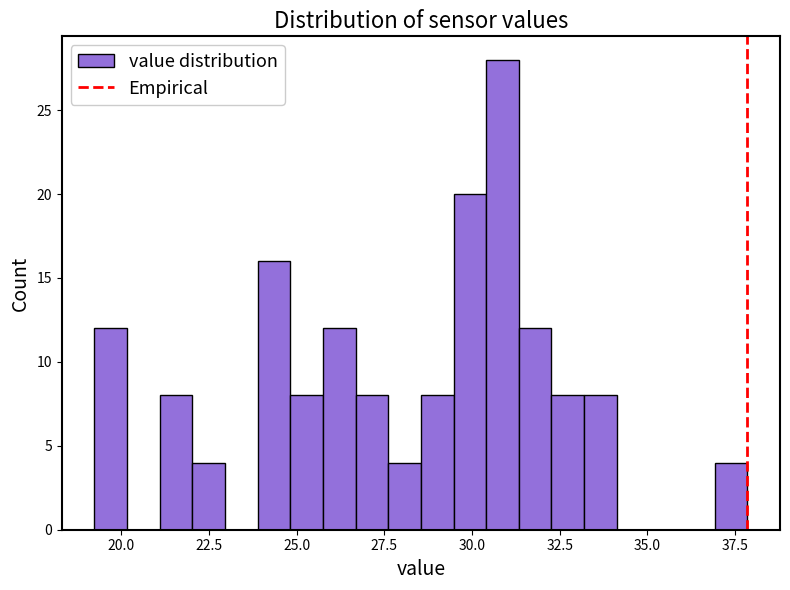

Read against the x-axis, roughly where is the centre of the tallest bar?

31.0